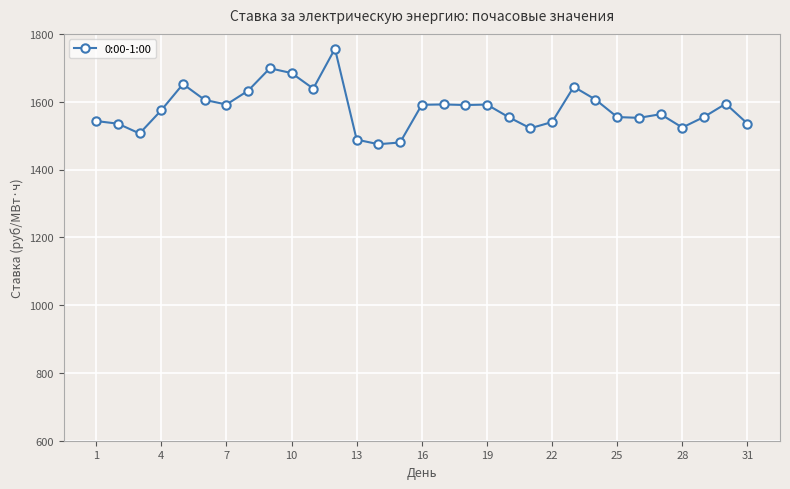

What is the greatest value displayed?

1756.2